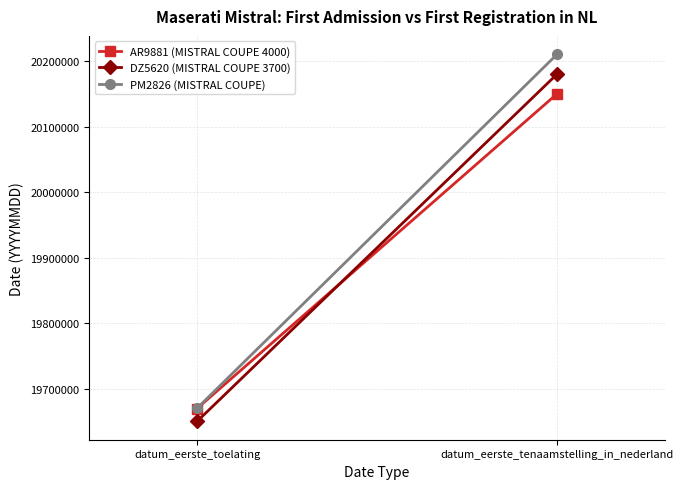

Count the number of categories in the chart.

2